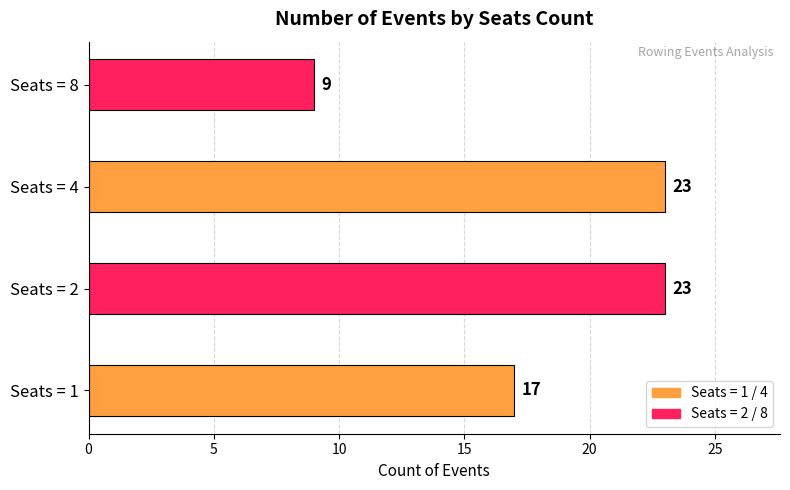

What is the difference between the maximum and minimum values?

14